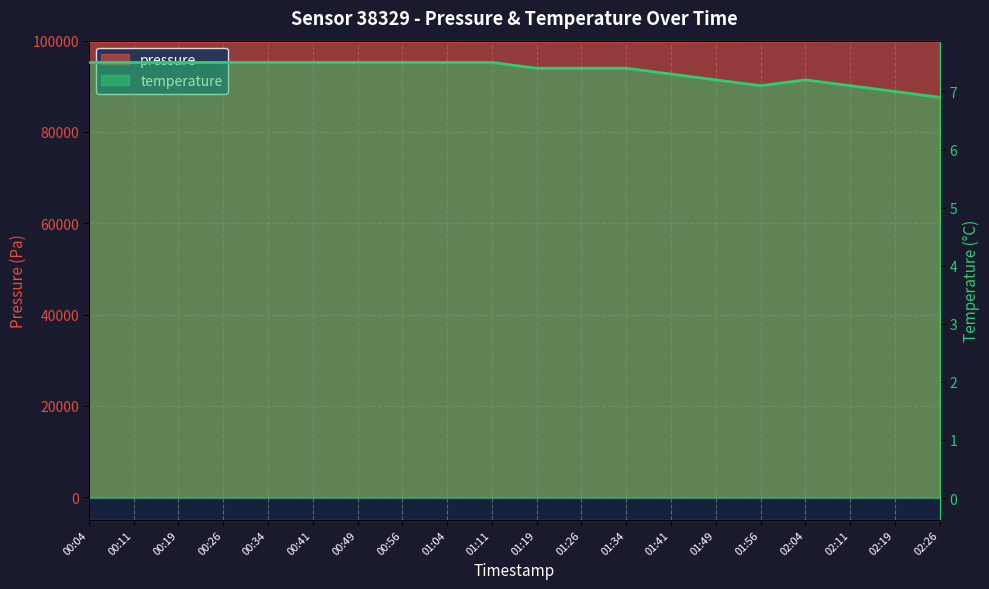

What is the label of the 19th point from the left?

02:19